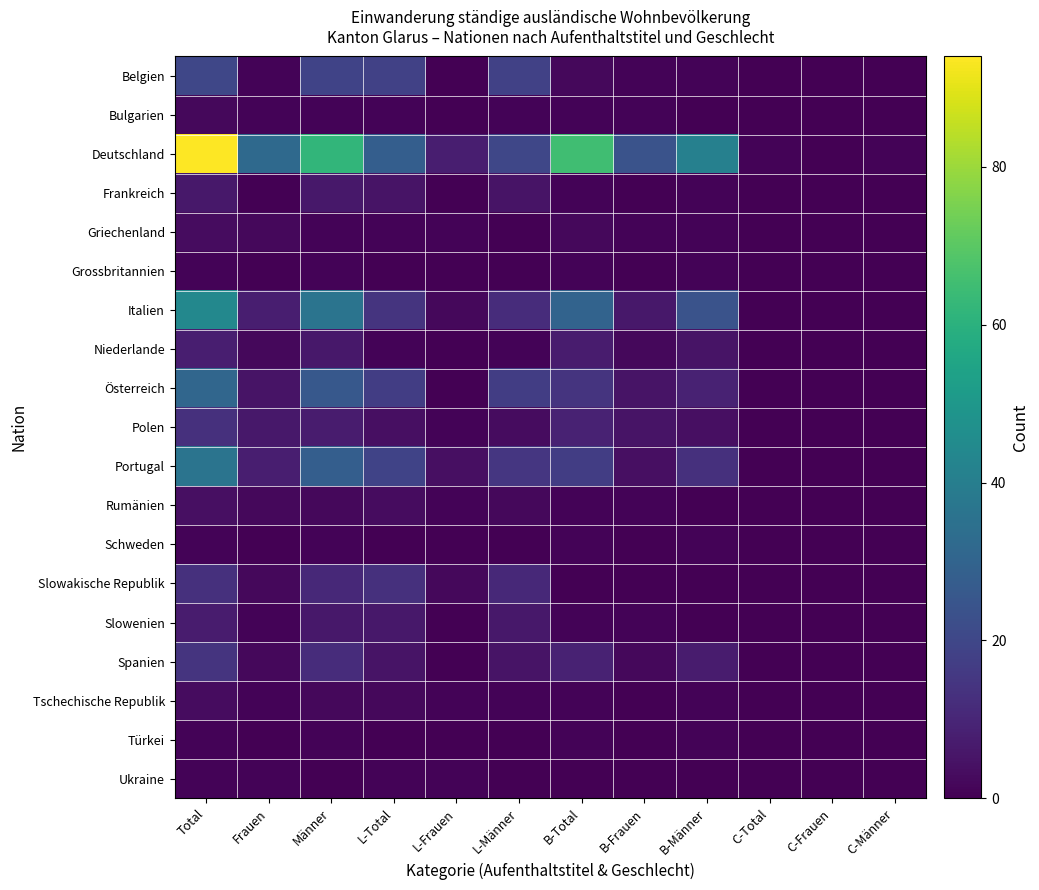

At B-Männer, list the series in order from largest to smallest.

Deutschland, Italien, Portugal, Österreich, Spanien, Niederlande, Polen, Belgien, Frankreich, Griechenland, Grossbritannien, Schweden, Tschechische Republik, Türkei, Bulgarien, Rumänien, Slowakische Republik, Slowenien, Ukraine